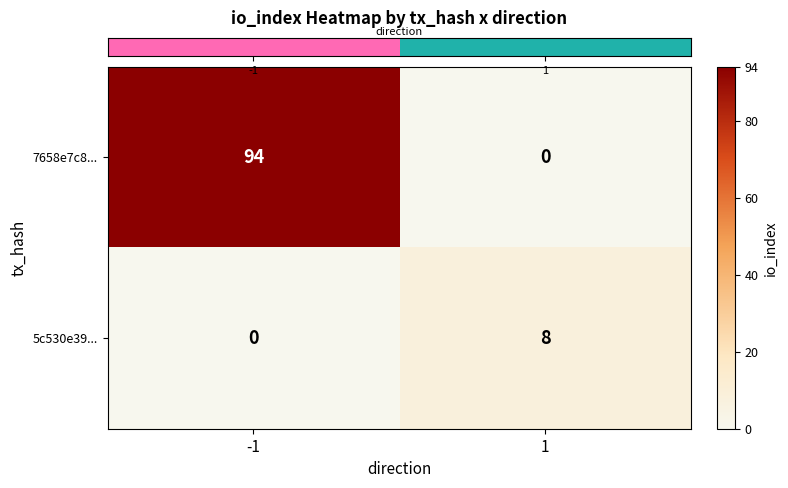

What is the spread (max minus min) of values at -1?

94